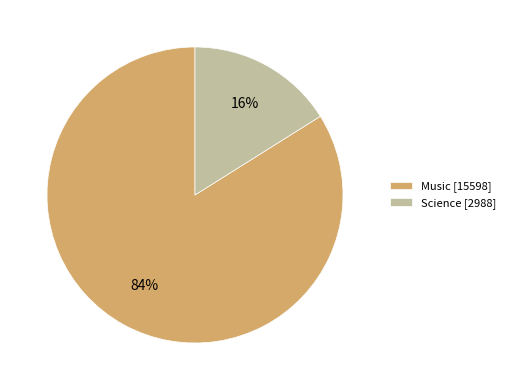

What is the majority slice?

Music